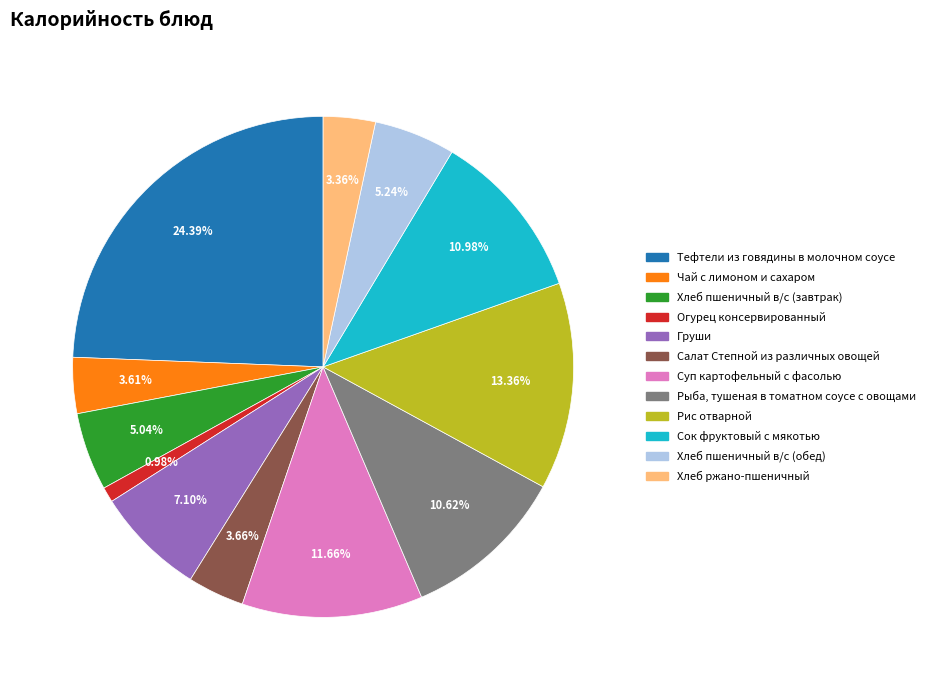

Rank the categories by value from highest to lowest.

Тефтели из говядины в молочном соусе, Рис отварной, Суп картофельный с фасолью, Сок фруктовый с мякотью, Рыба, тушеная в томатном соусе с овощами, Груши, Хлеб пшеничный в/с (обед), Хлеб пшеничный в/с (завтрак), Салат Степной из различных овощей, Чай с лимоном и сахаром, Хлеб ржано-пшеничный, Огурец консервированный